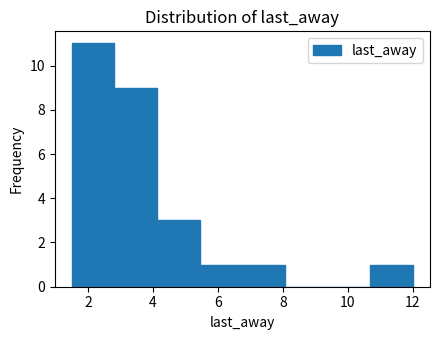

Which range on the x-axis has the tallest bar?

1.6 to 2.8